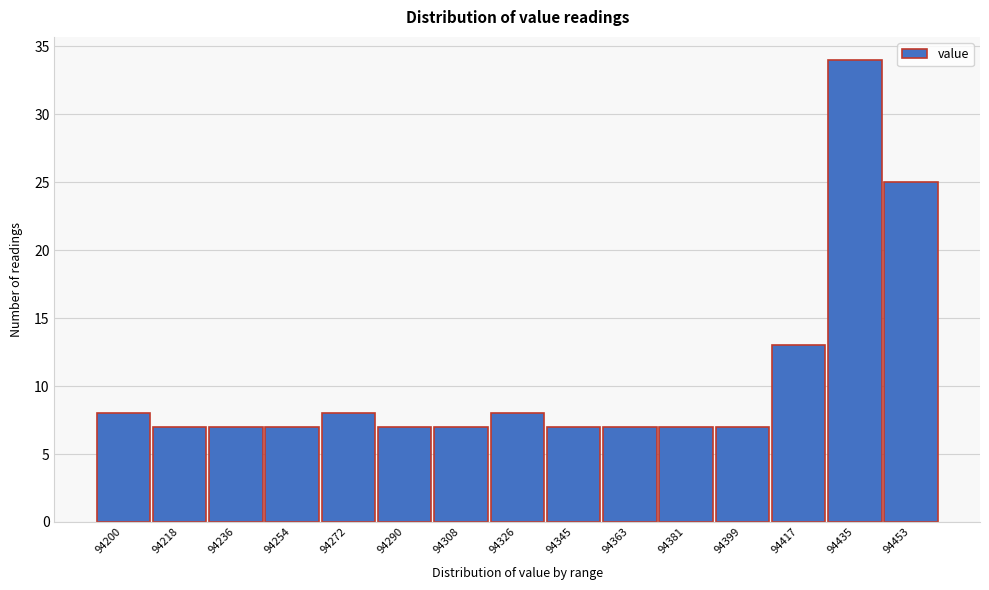

Reading left to right, what are all the values shown in this chart?

94200=8	94218=7	94236=7	94254=7	94272=8	94290=7	94308=7	94326=8	94345=7	94363=7	94381=7	94399=7	94417=13	94435=34	94453=25